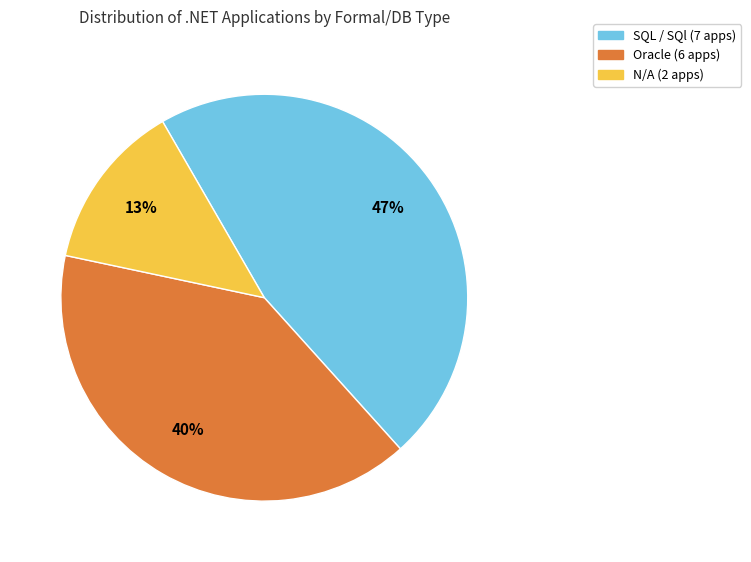

Does any single category account for the majority?

No